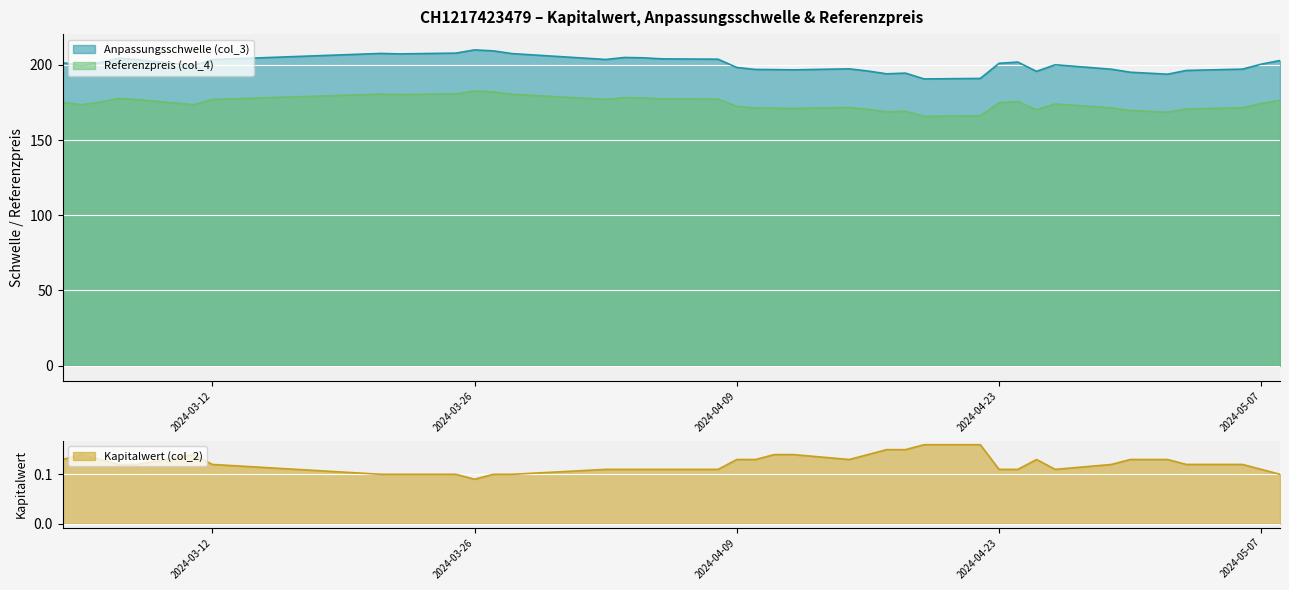

True or false: Anpassungsschwelle (col_3) and Referenzpreis (col_4) cross at least once.

False